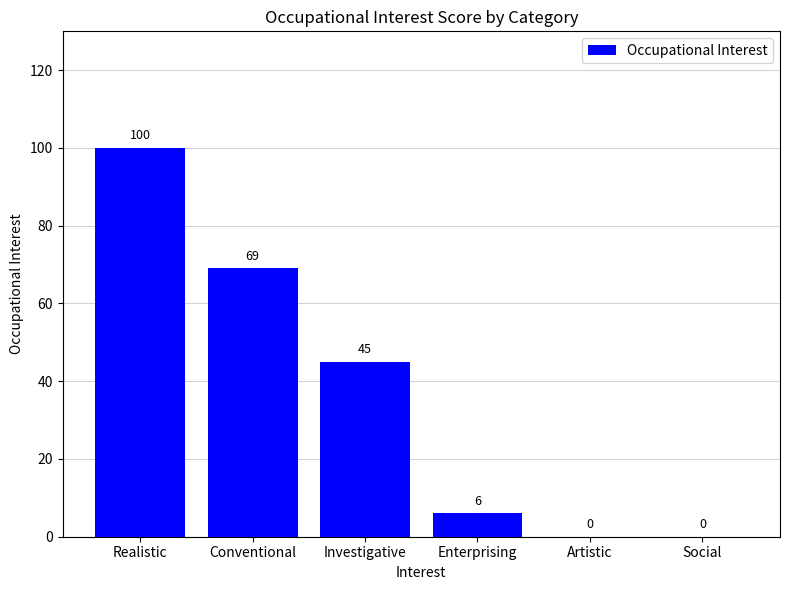

What is the greatest value displayed?

100